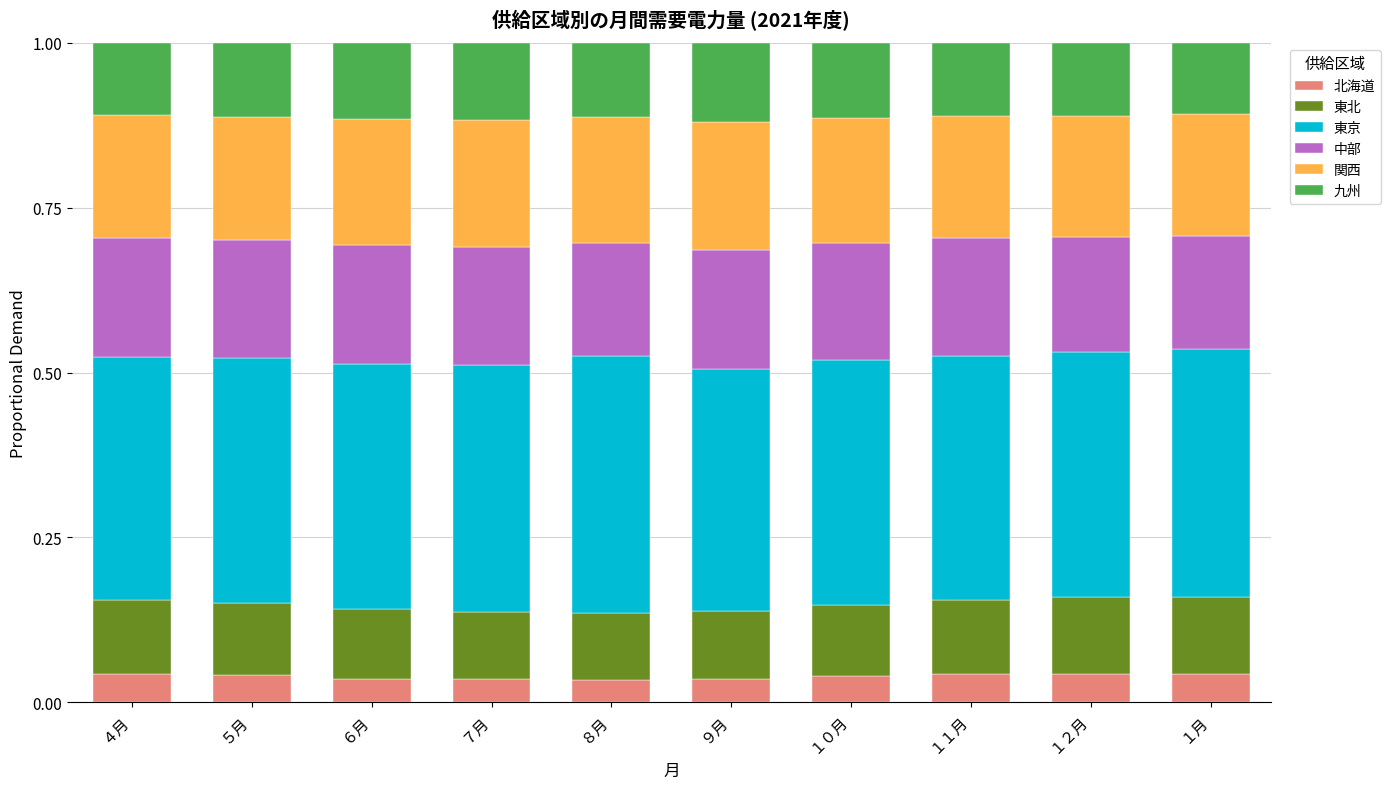

What is the total value across all series at ６月?

1.0